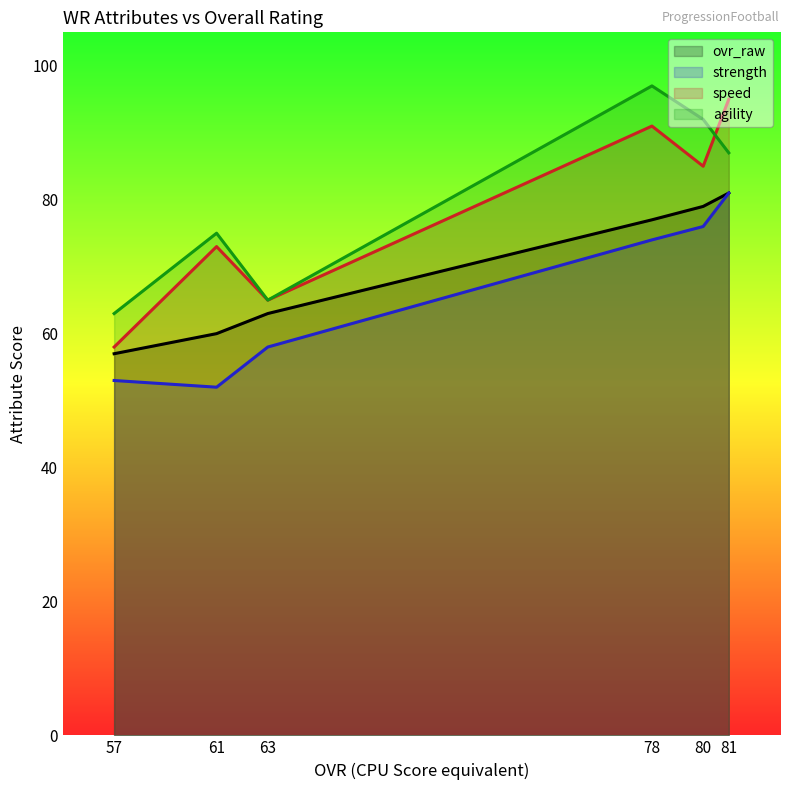

How many lines are shown in the chart?

4